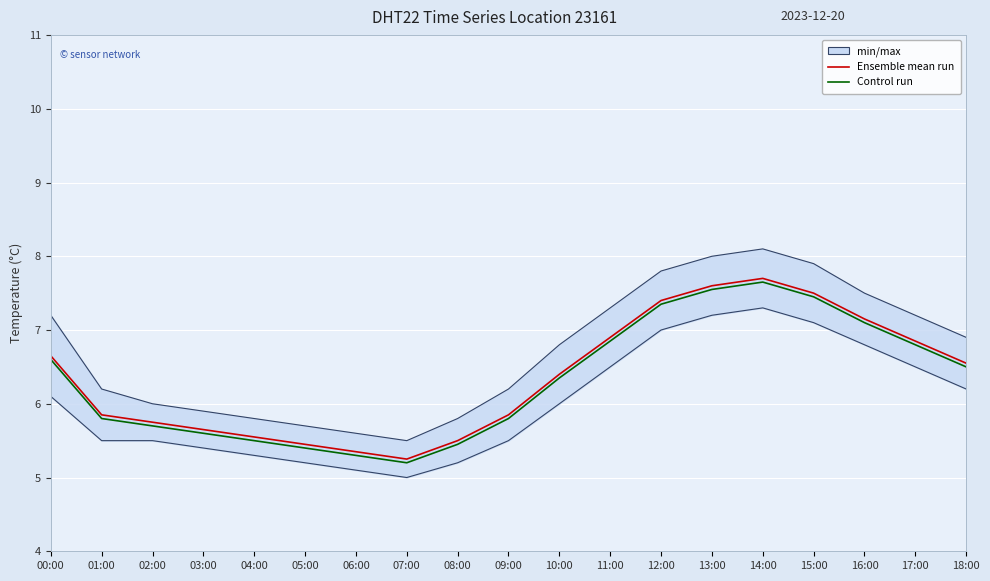

Is the value of Control run at 02:00 greater than the value of Ensemble mean run at 04:00?

Yes